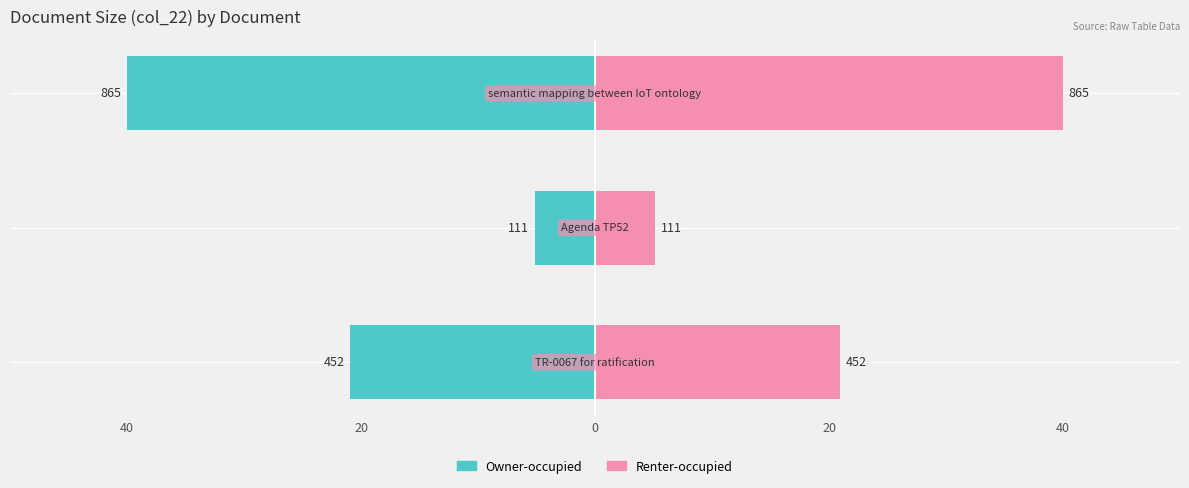

How many series are shown in this chart?

2